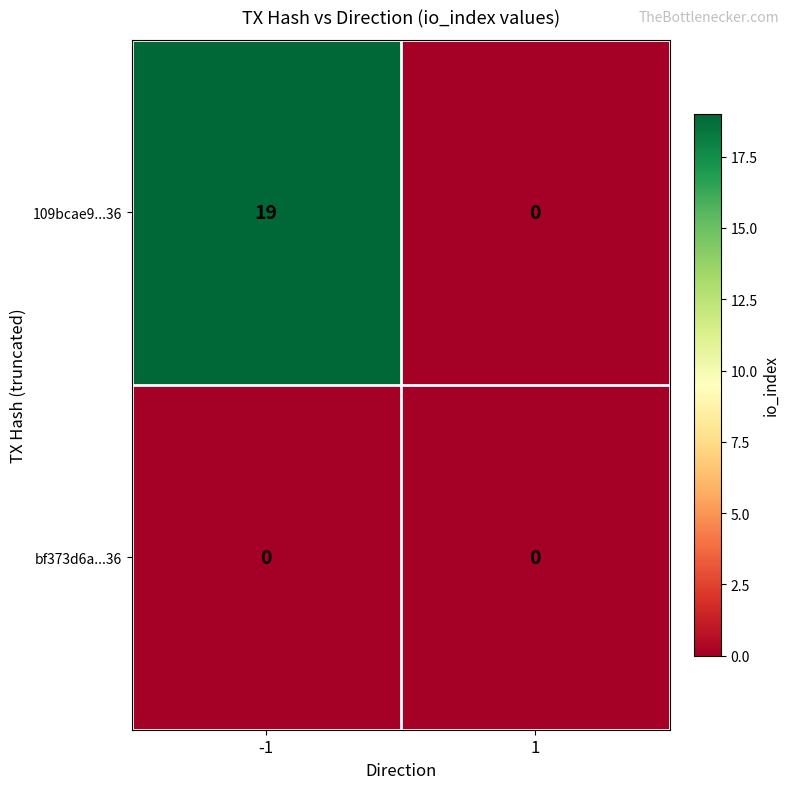

Between -1 and 1, which series saw the biggest shift?

109bcae9...36